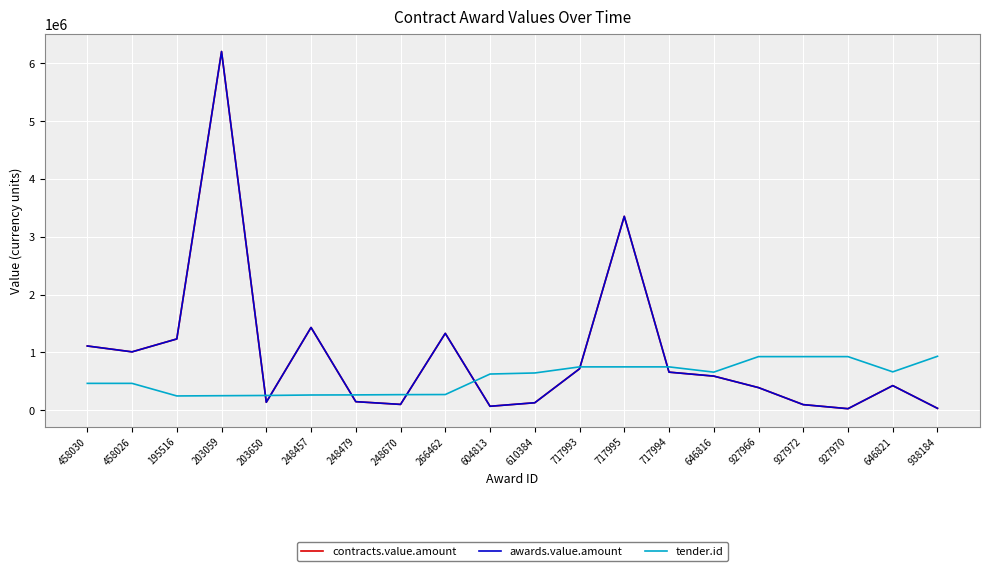

What is the label of the 6th point from the left?

248457